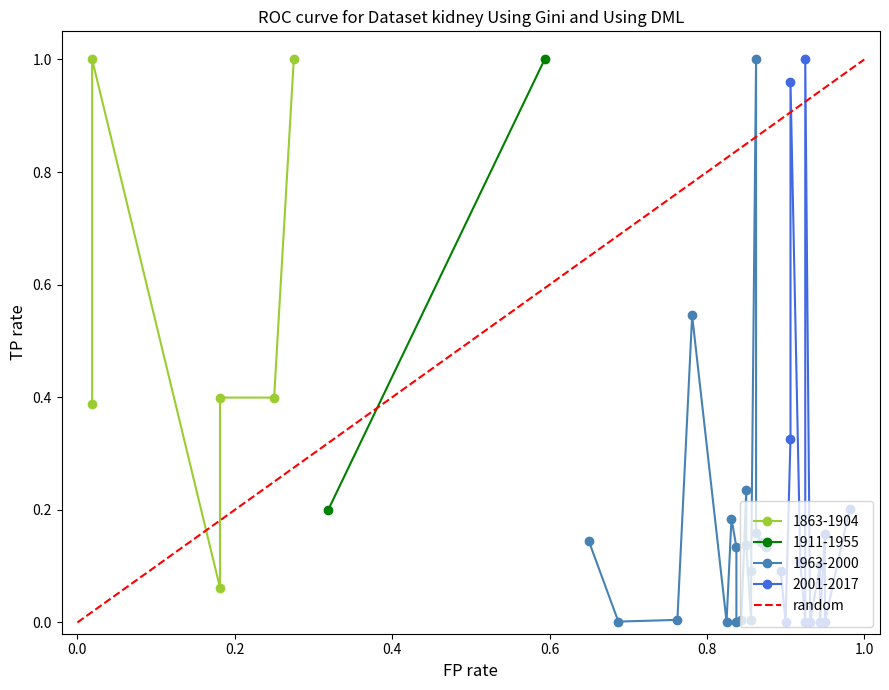

True or false: the data shows 0 at 0.0.

False